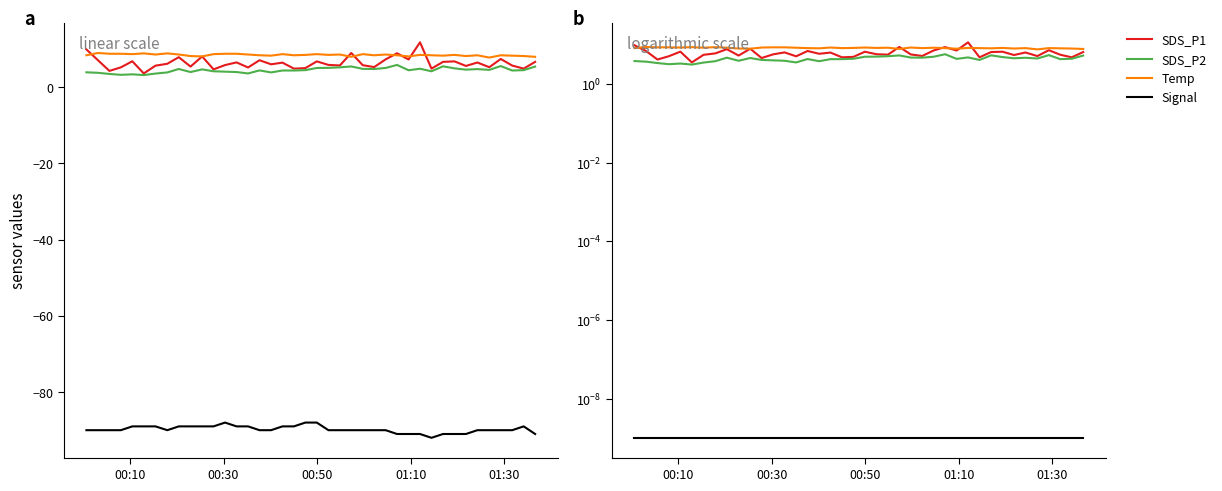

In SDS_P1, how many points are lower than both neighbors (excluding endpoints)?

14